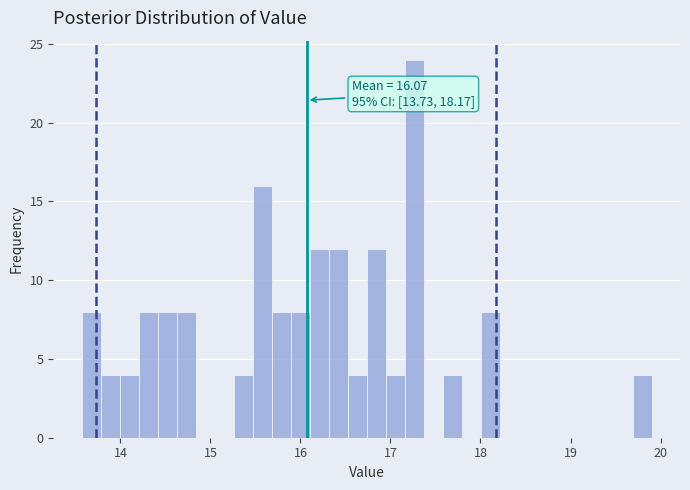

Read against the x-axis, roughly where is the centre of the tallest bar?

17.3